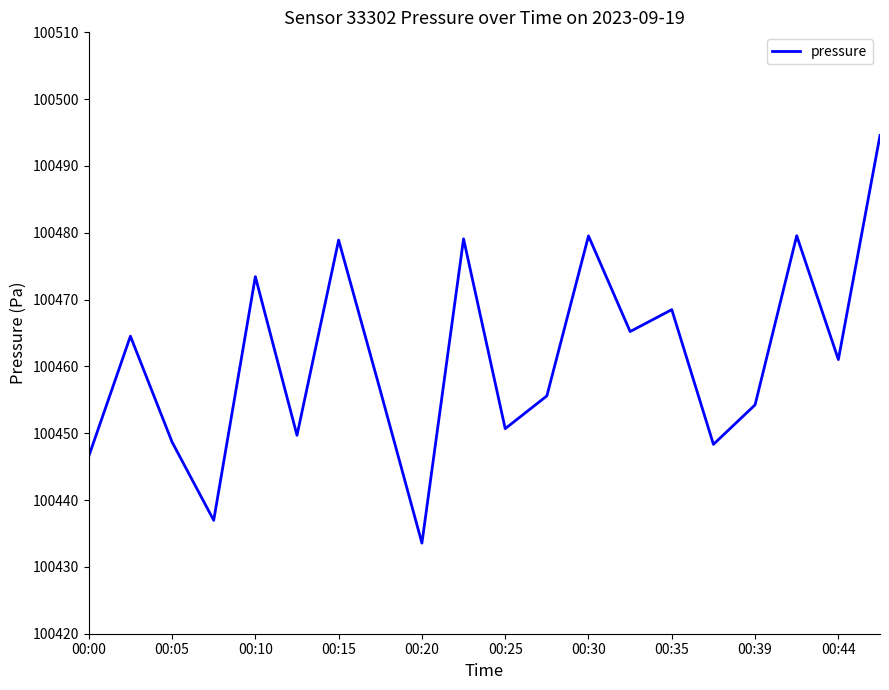

How many interior local peaks (higher than both neighbors) does the data have?

7